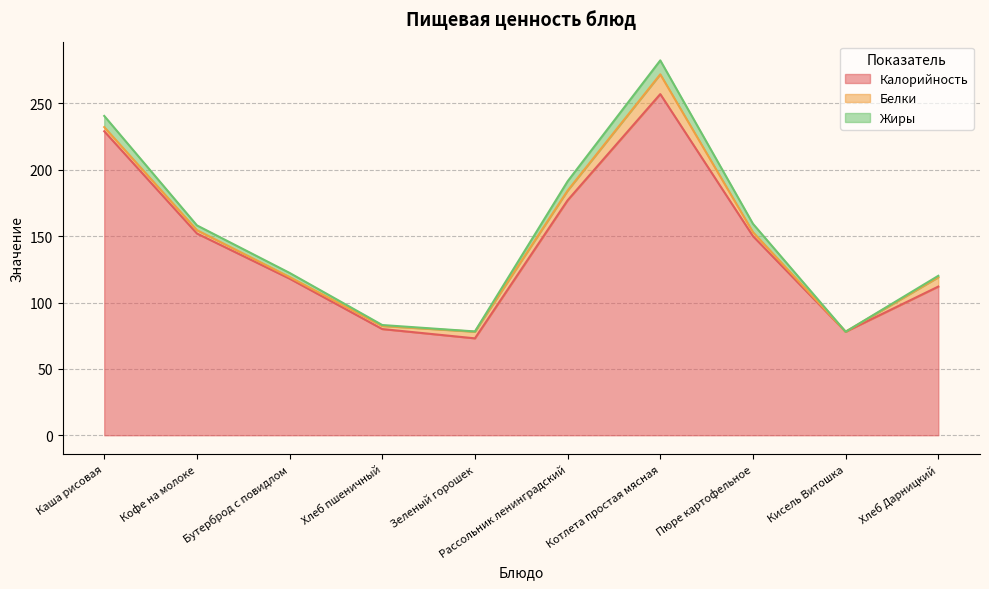

What is the label of the 1st point from the left?

Каша рисовая